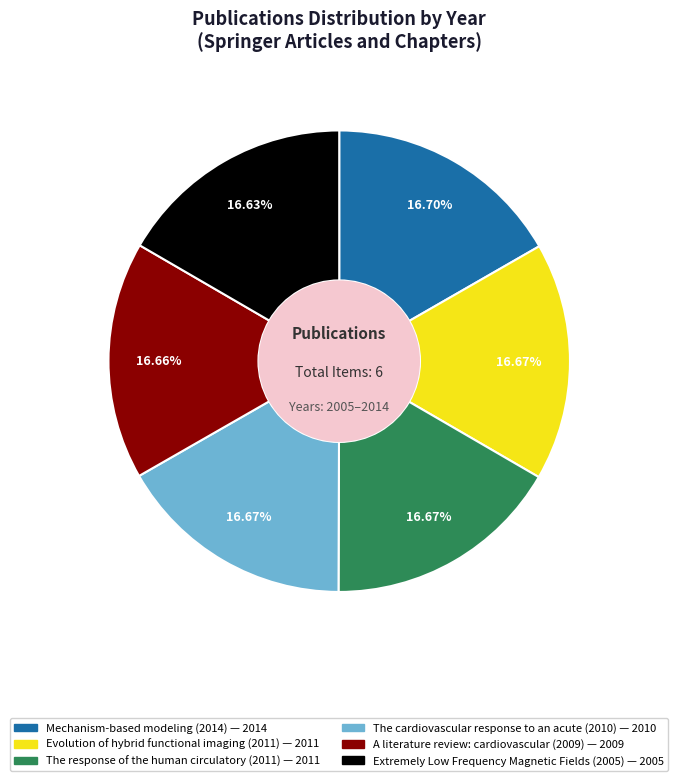

Do Mechanism-based modeling (2014) and Extremely Low Frequency Magnetic Fields (2005) together represent more than half of the pie?

No